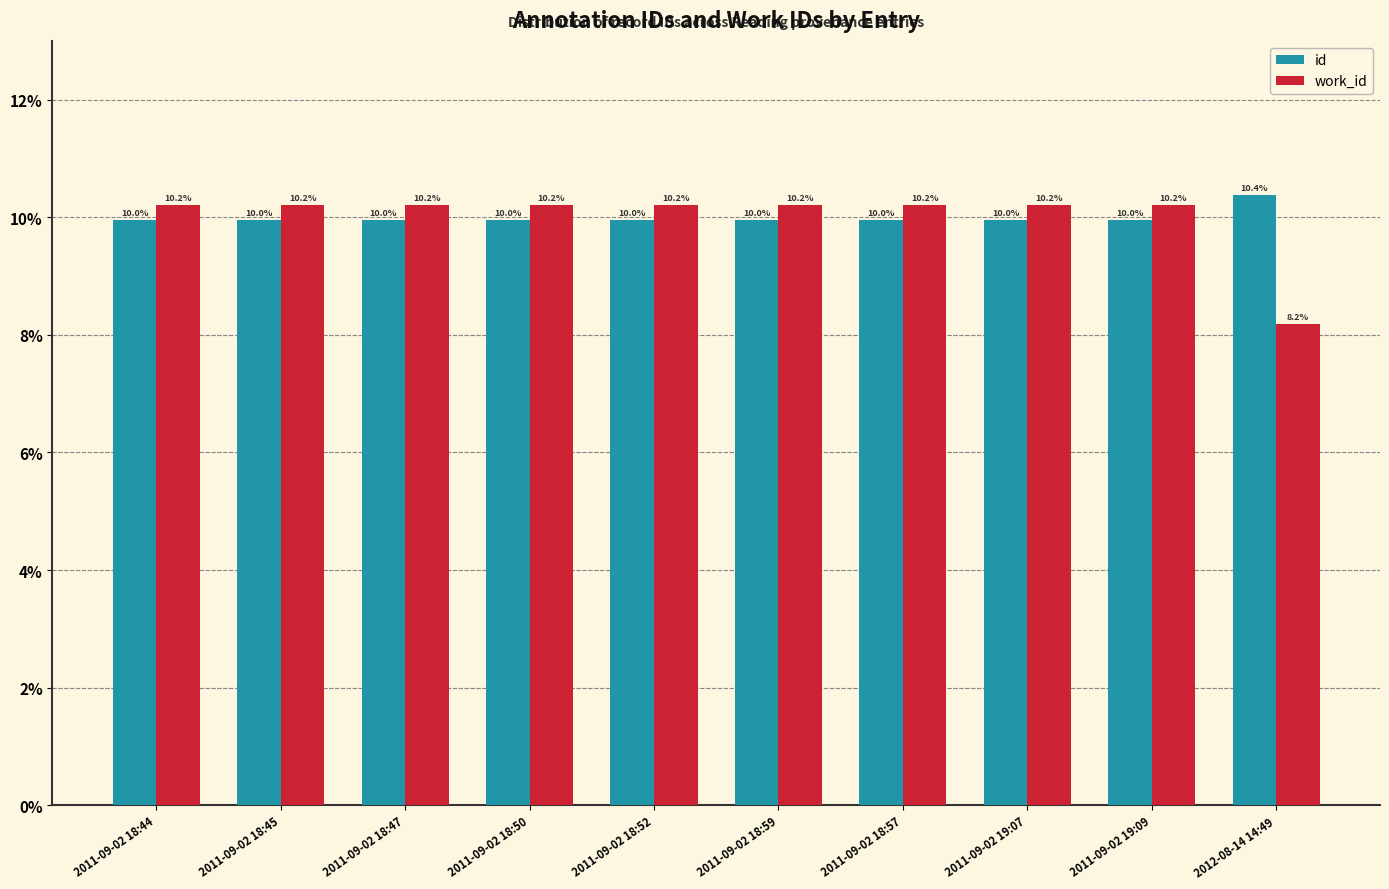

Reading left to right, what are all the values shown in this chart?

id: 2011-09-02 18:44=10.0	2011-09-02 18:45=10.0	2011-09-02 18:47=10.0	2011-09-02 18:50=10.0	2011-09-02 18:52=10.0	2011-09-02 18:59=10.0	2011-09-02 18:57=10.0	2011-09-02 19:07=10.0	2011-09-02 19:09=10.0	2012-08-14 14:49=10.4
work_id: 2011-09-02 18:44=10.2	2011-09-02 18:45=10.2	2011-09-02 18:47=10.2	2011-09-02 18:50=10.2	2011-09-02 18:52=10.2	2011-09-02 18:59=10.2	2011-09-02 18:57=10.2	2011-09-02 19:07=10.2	2011-09-02 19:09=10.2	2012-08-14 14:49=8.2